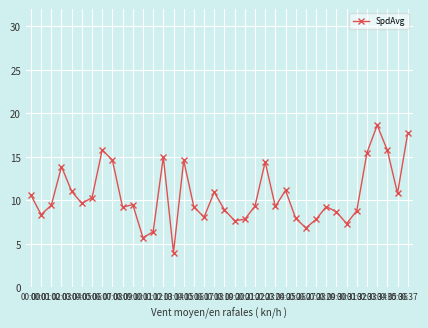

Which label corresponds to the smallest value in the chart?

00:14